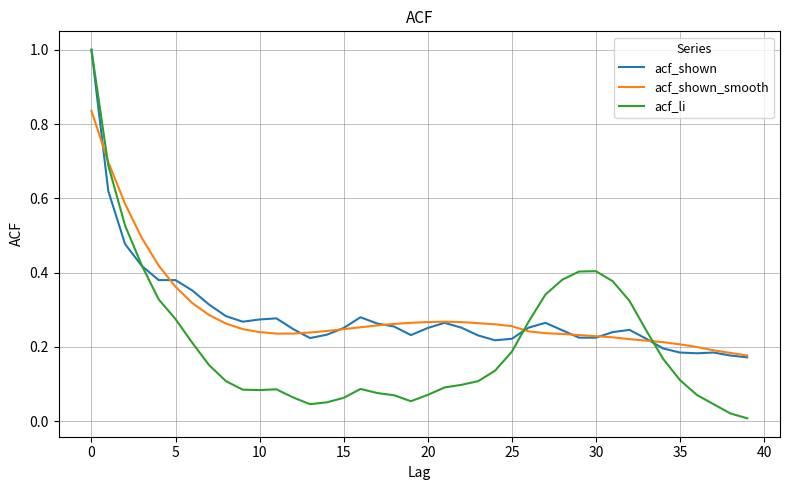

What is the maximum value shown in the chart?

1.0